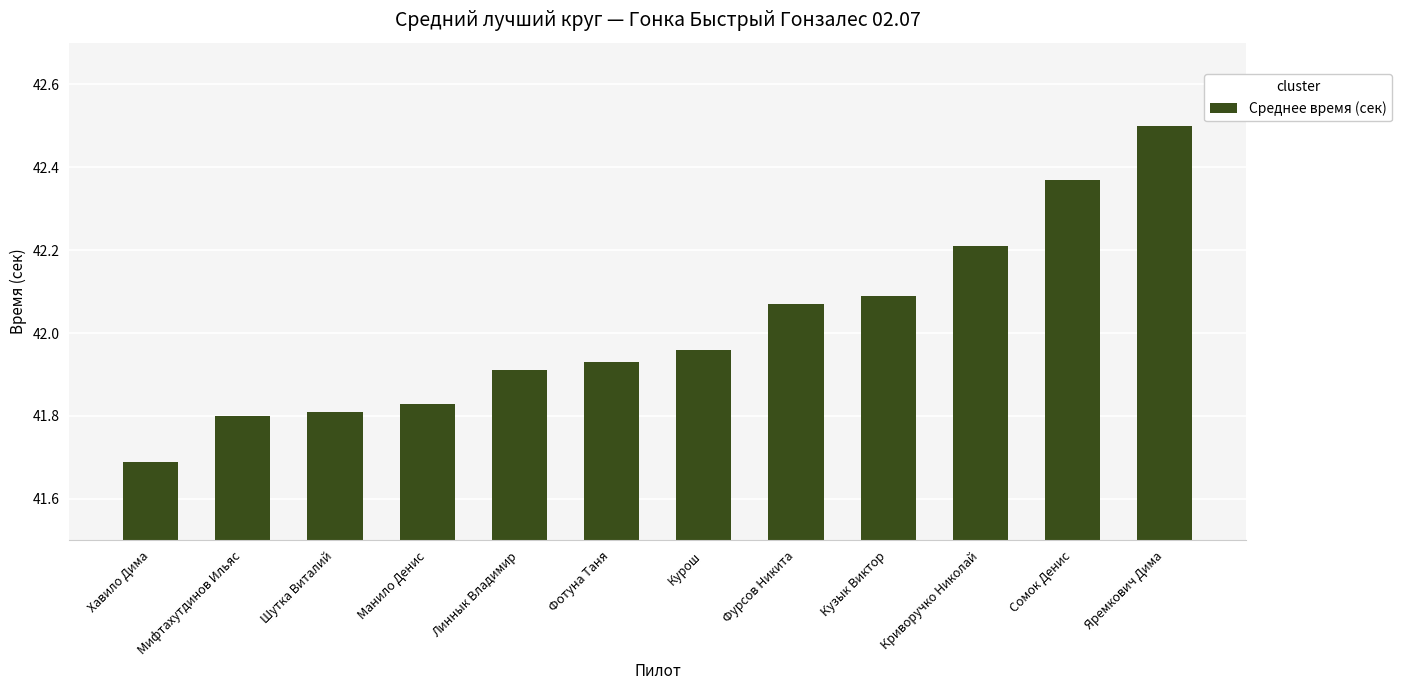

What is the change in value from Фотуна Таня to Криворучко Николай?

+0.3